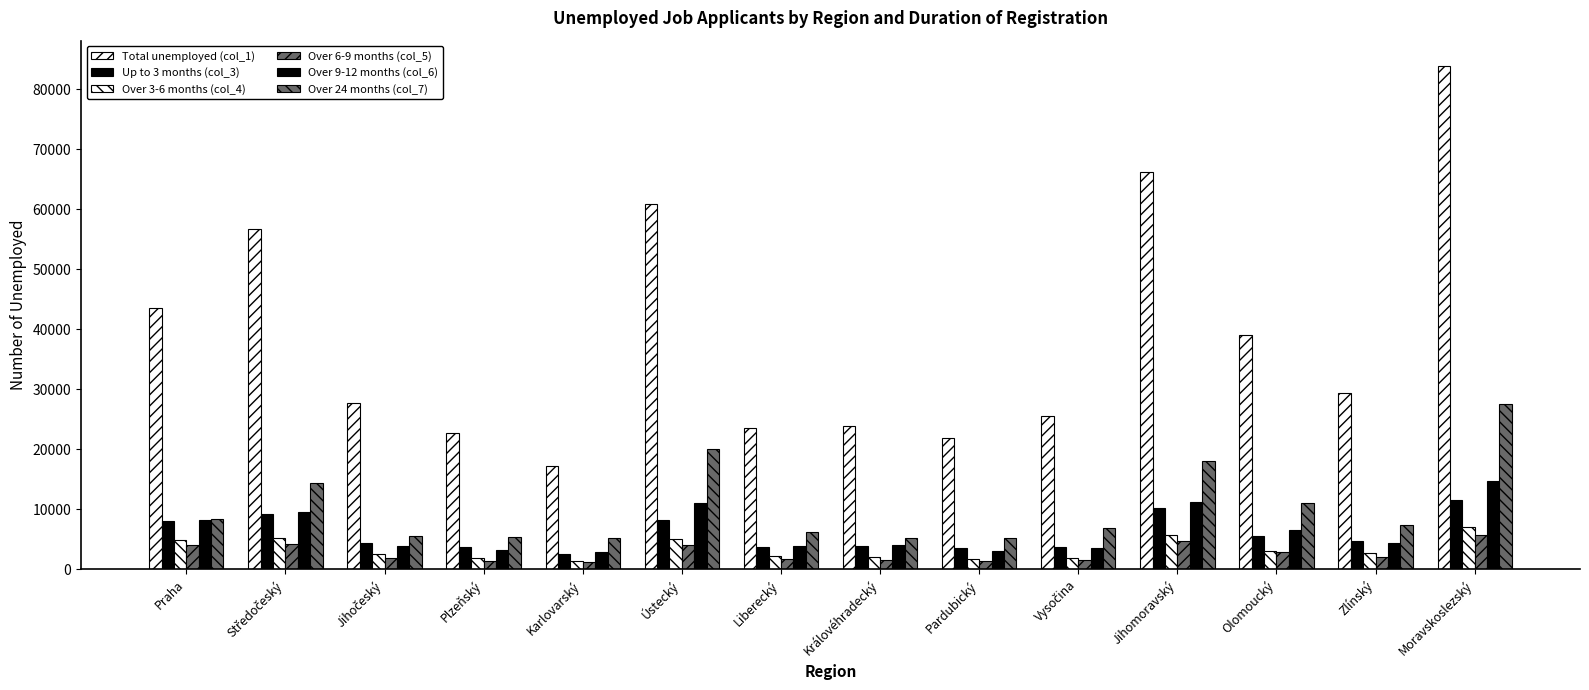

The value of Over 24 months (col_7) at Jihomoravský is 18052. True or false?

True